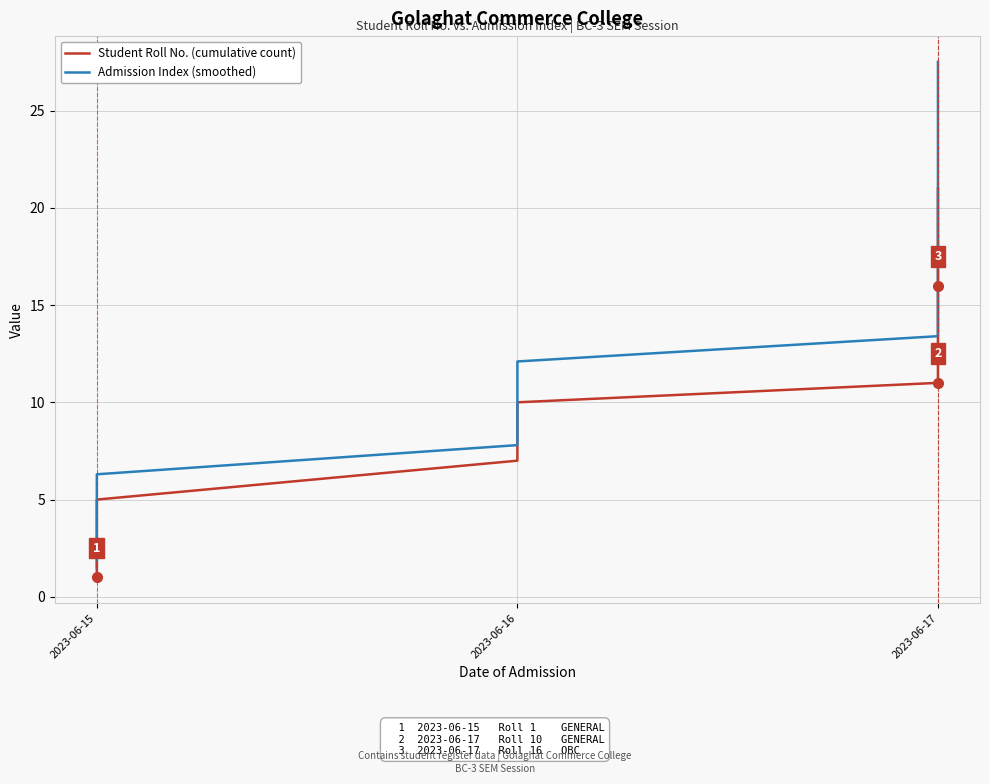

At how many categories does at least one series exceed 11?

12